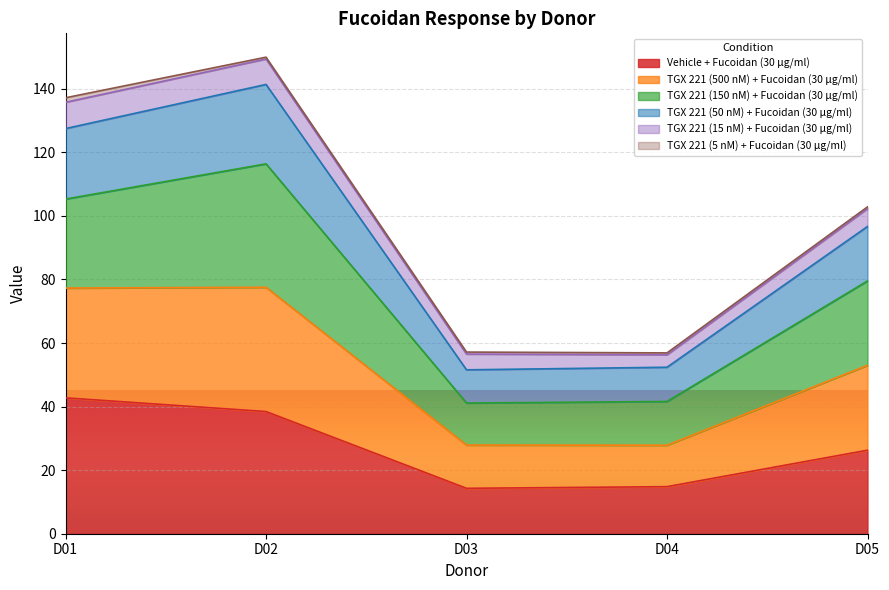

The value of Vehicle + Fucoidan (30 μg/ml) at D02 is 22.0. True or false?

False